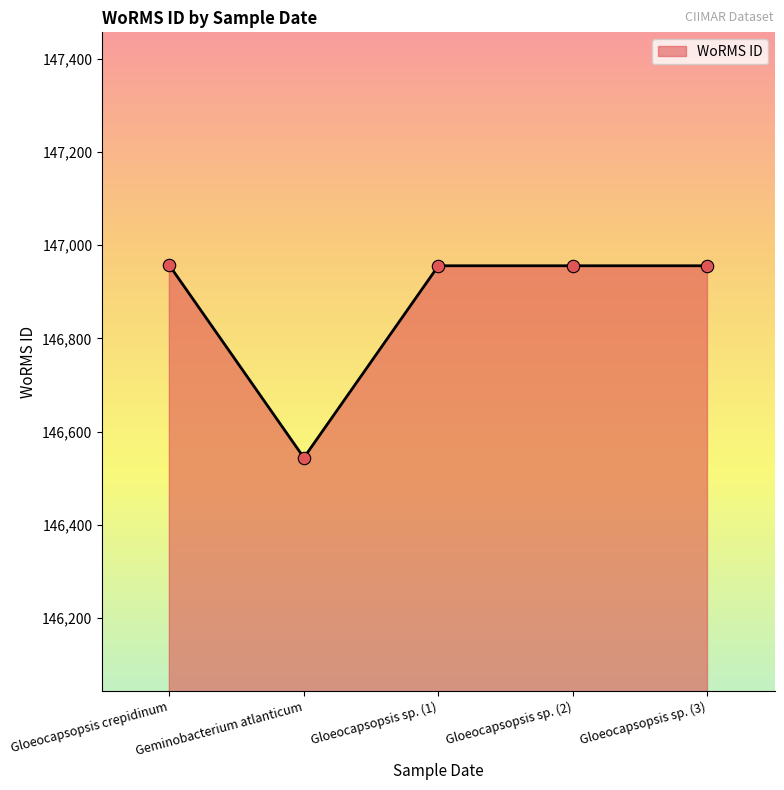

Between Geminobacterium atlanticum and Gloeocapsopsis sp. (1), which is larger?

Gloeocapsopsis sp. (1)